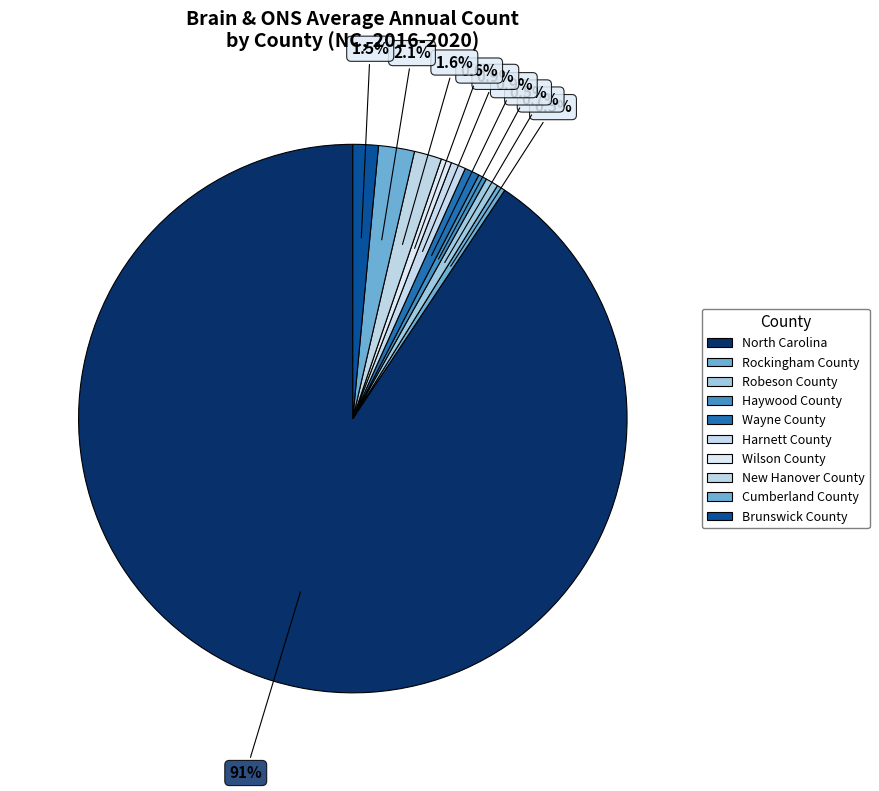

True or false: Haywood County accounts for 0% of the total.

True